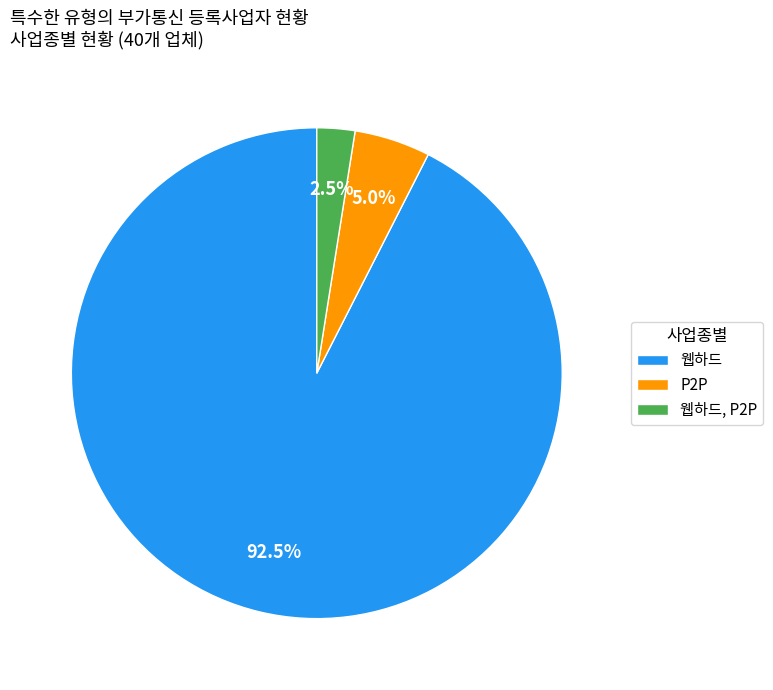

Combined, what portion of the pie is P2P and 웹하드, P2P?

7.5%